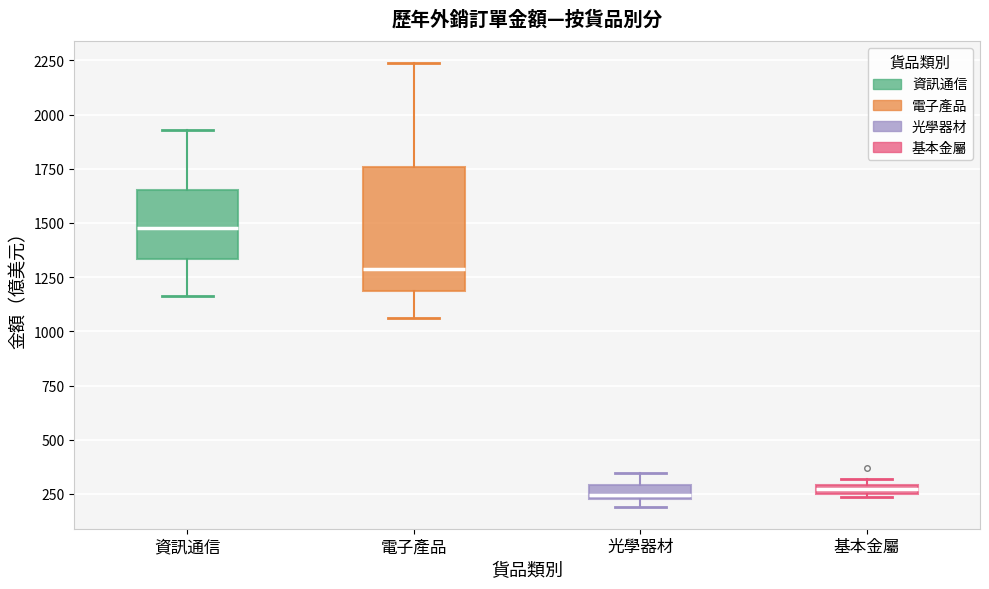

Where is the lower edge of the box for 電子產品 on the y-axis? The values are not printed on the chart, so give them approximately, as read against the axis.

1200